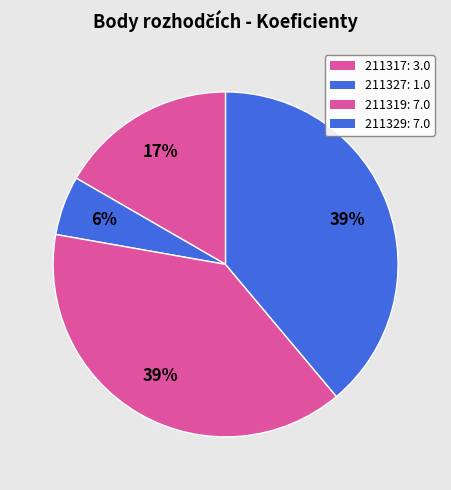

What percentage do 211317 and 211329 together represent?

55.6%